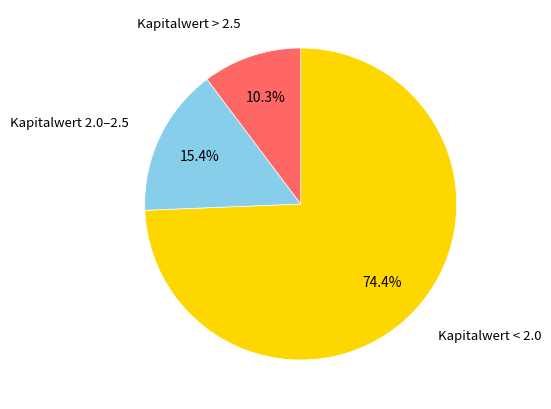

Is there a majority slice in this chart?

Yes